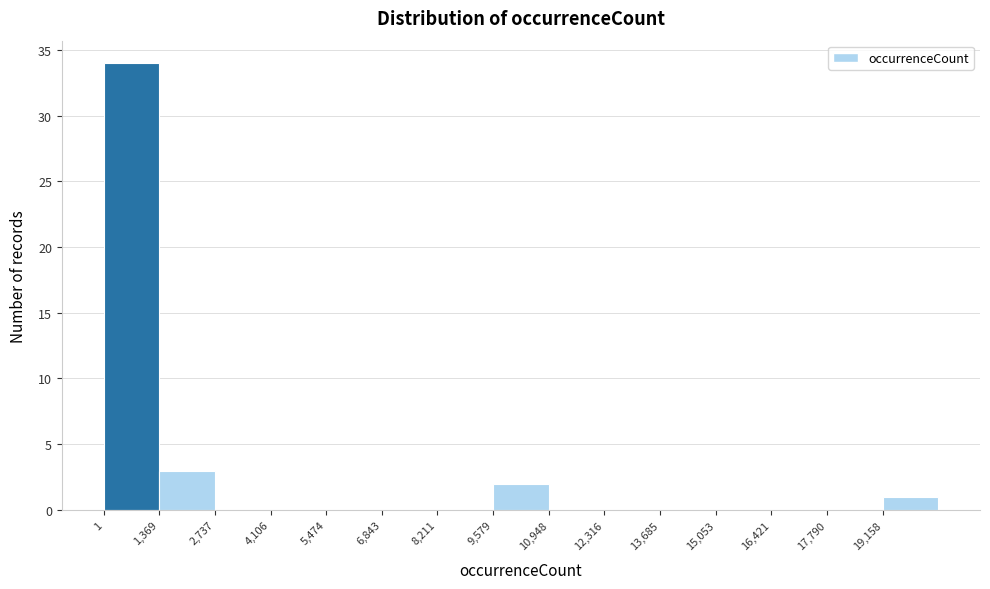

Reading left to right, transcribe this chart: for each bar, give the range it covers on the x-axis and its height. Neither the bar edges nor the heights are printed on the chart, so give them approximately, as read against the axes.

0 to 1400: 34
1400 to 2800: 3
2800 to 4200: 0
4200 to 5400: 0
5400 to 6800: 0
6800 to 8200: 0
8200 to 9600: 0
9600 to 11000: 2
11000 to 12400: 0
12400 to 13600: 0
13600 to 15000: 0
15000 to 16400: 0
16400 to 17800: 0
17800 to 19200: 0
19200 to 20600: 1